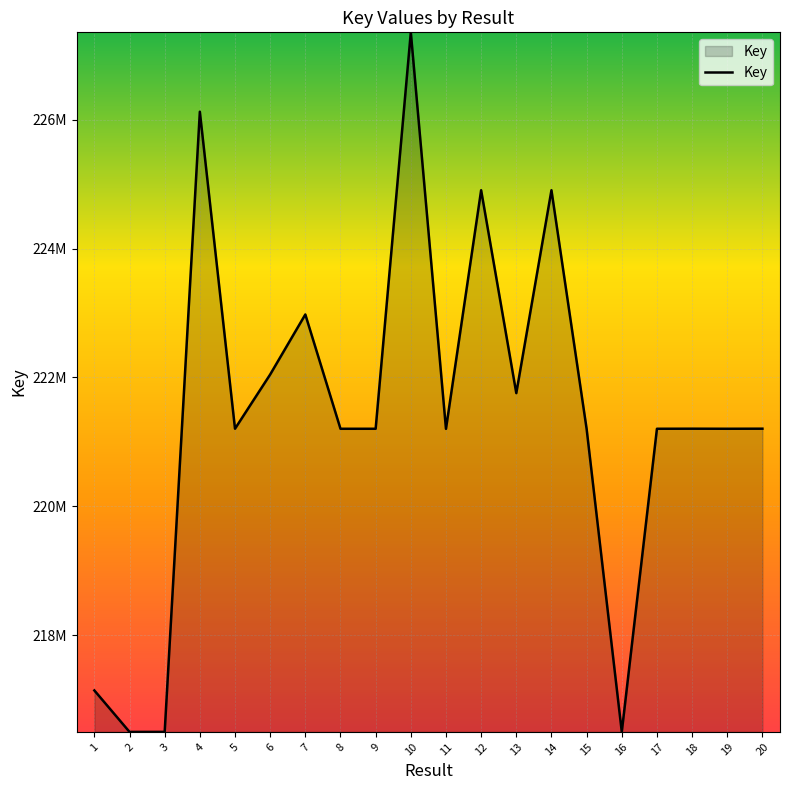

Which category has the lowest value across all series?

2